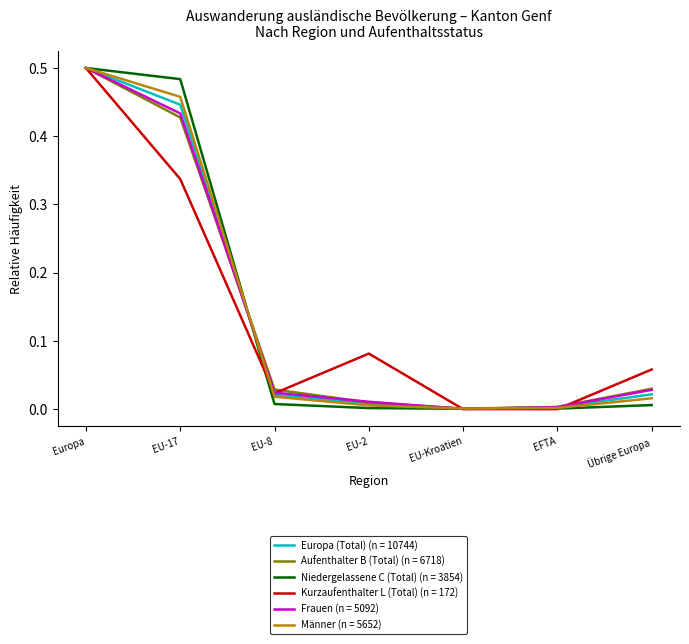

How many categories are shown in the chart?

7